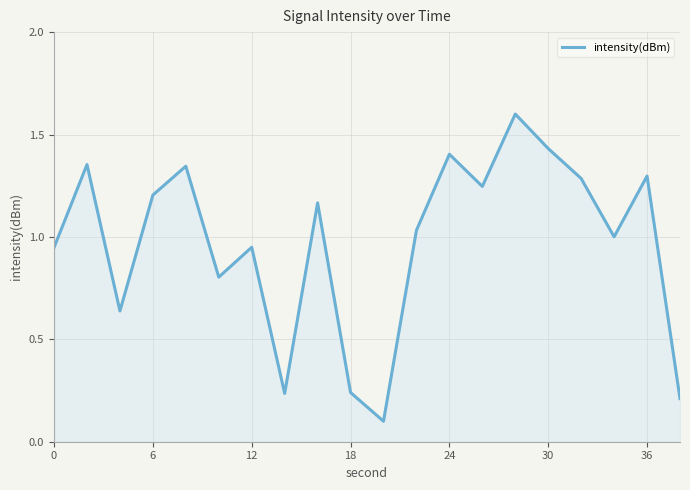

What is the maximum value shown in the chart?

1.6